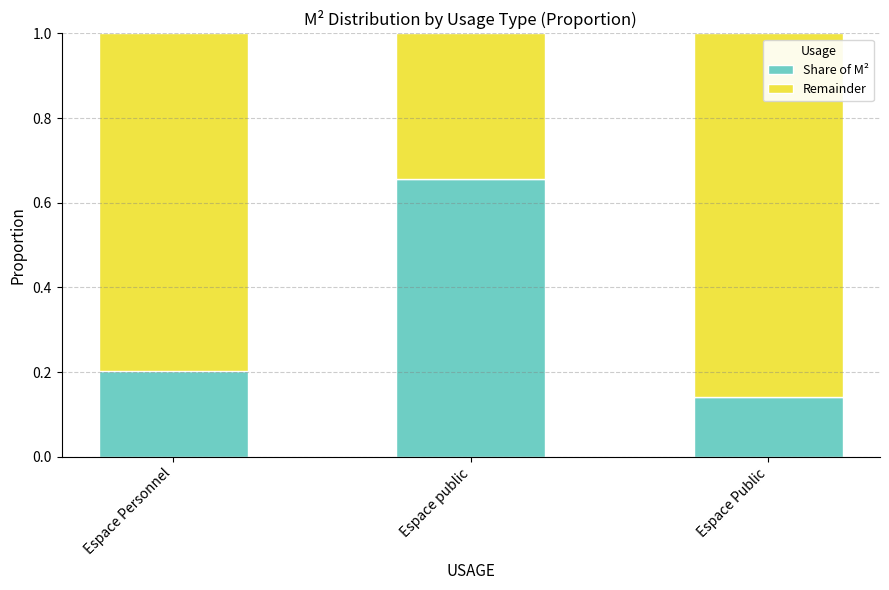

Does the chart contain any negative values?

No